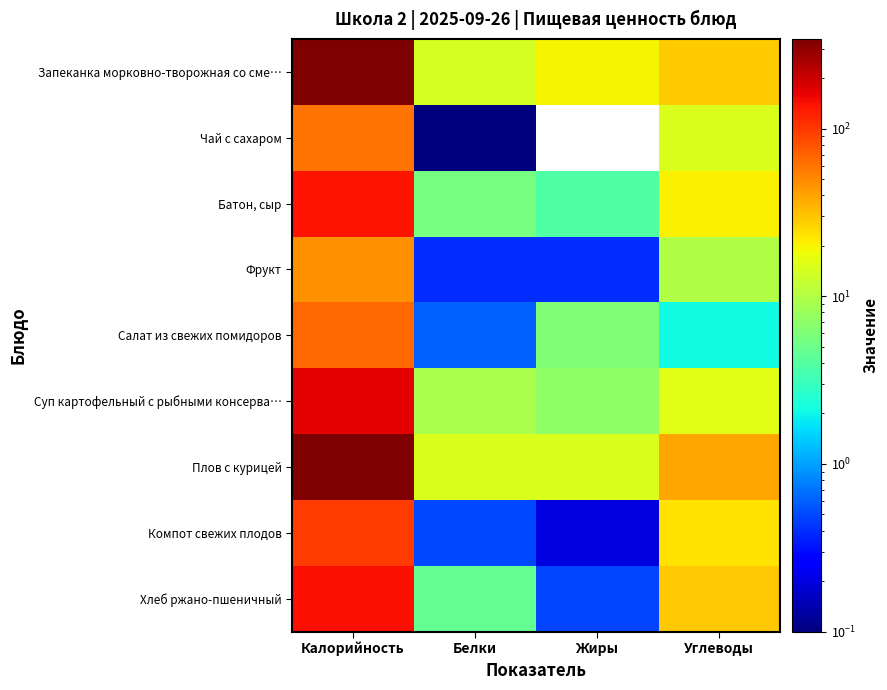

At Белки, list the series in order from smallest to largest.

Чай с сахаром, Фрукт, Компот свежих плодов, Салат из свежих помидоров, Хлеб ржано-пшеничный, Батон, сыр, Суп картофельный с рыбными консерва…, Запеканка морковно-творожная со сме…, Плов с курицей